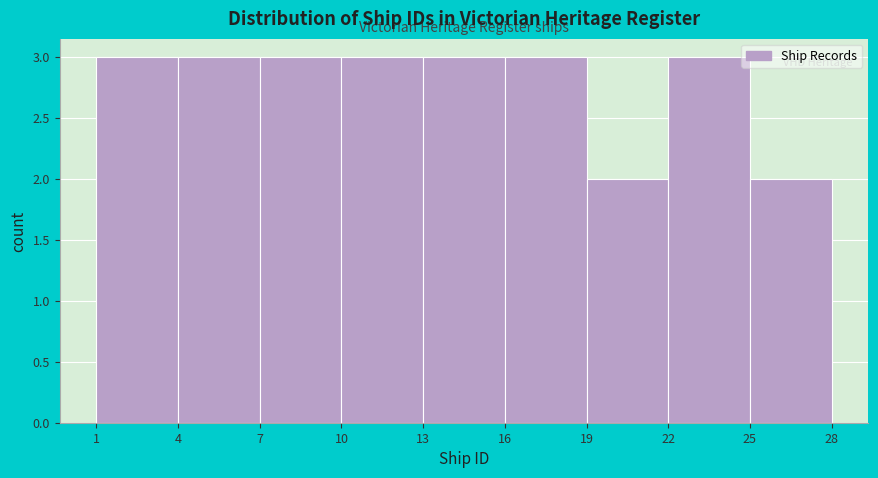

How tall is the bar that spans 7 to 10 on the x-axis? The values are not printed on the chart, so give them approximately, as read against the axis.

3